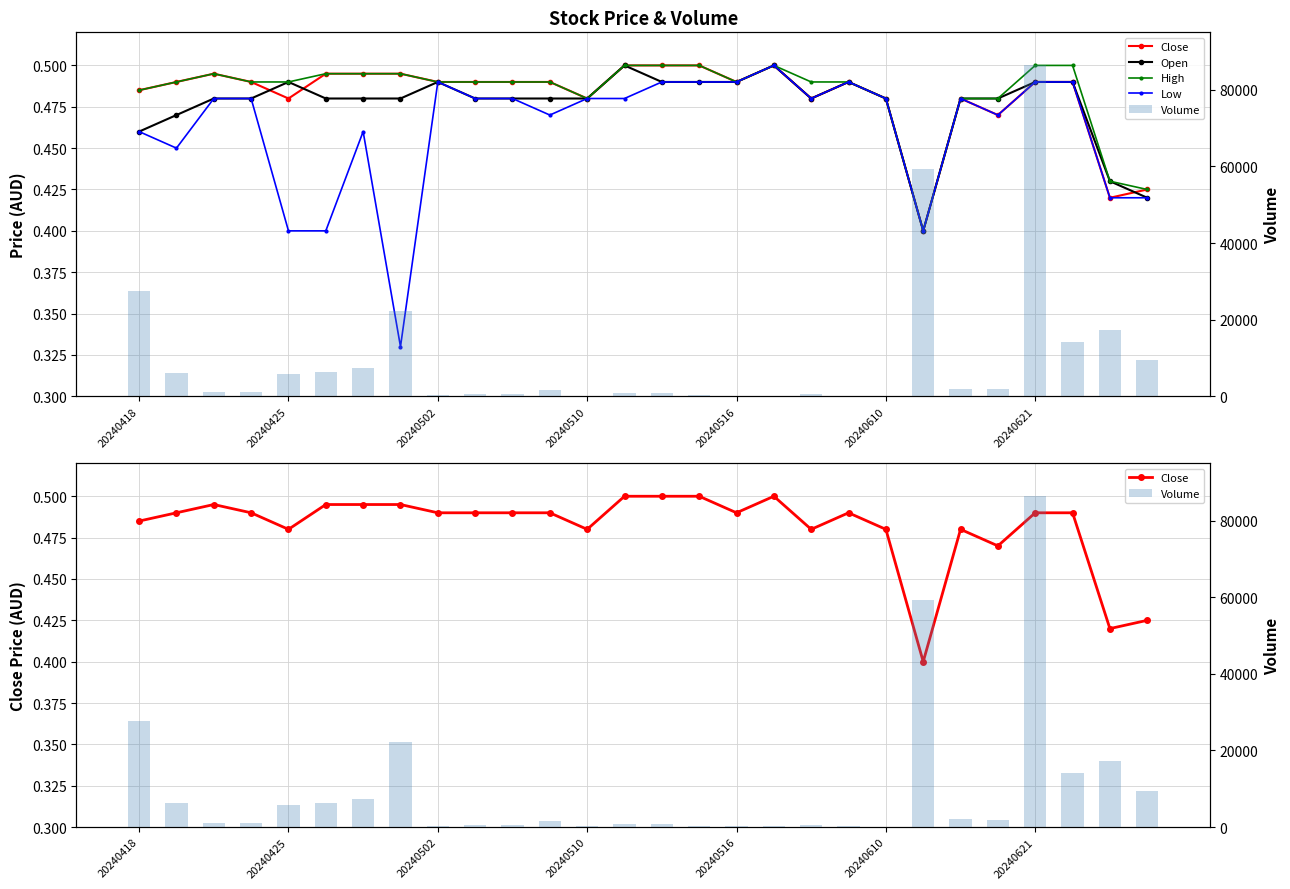

At which label does High reach its peak?

13